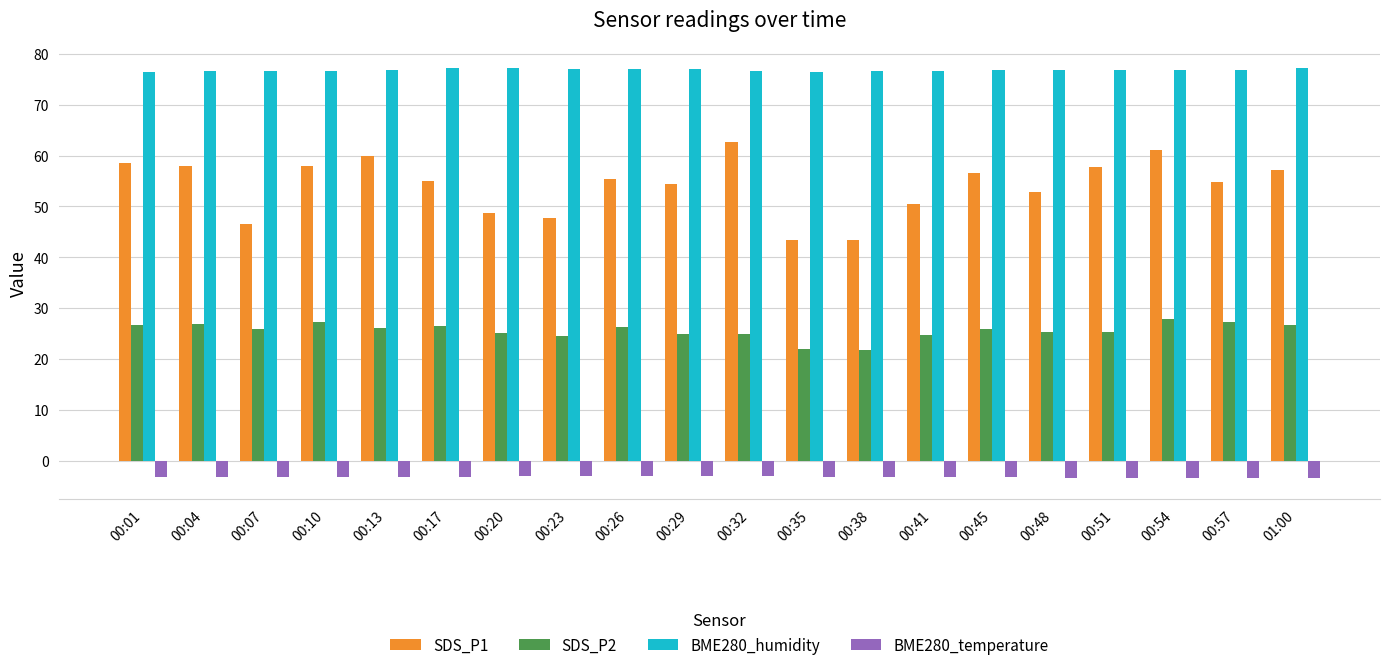

What is the average value of the BME280_temperature series?

-3.2